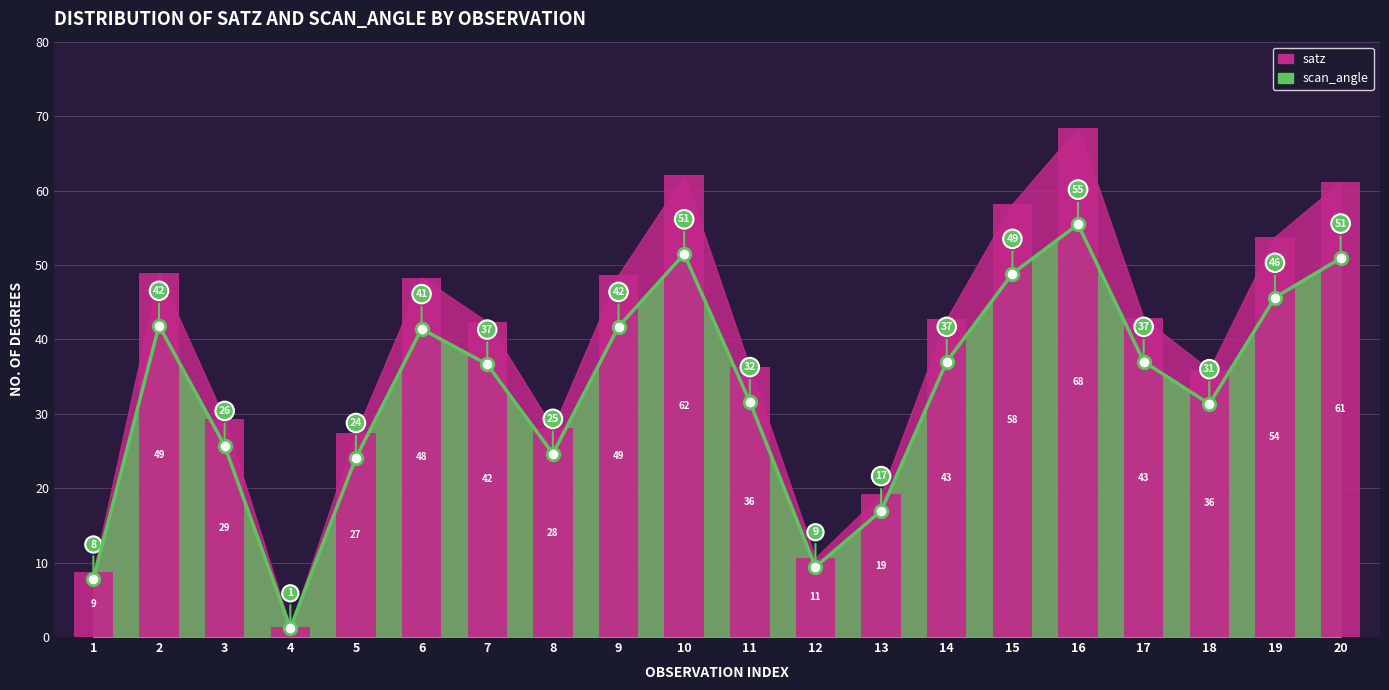

Does the chart contain stacked bars?

No